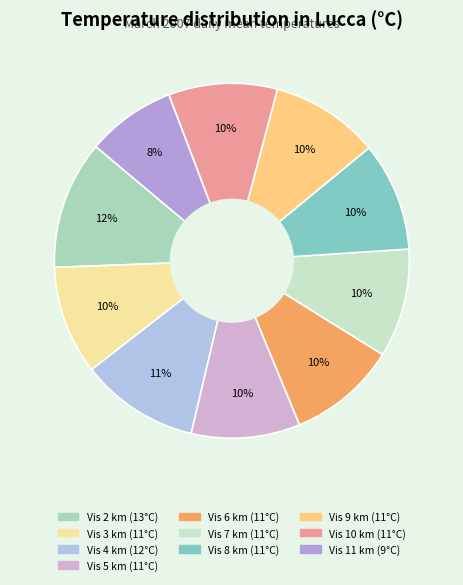

Count the number of slices in the pie.

10